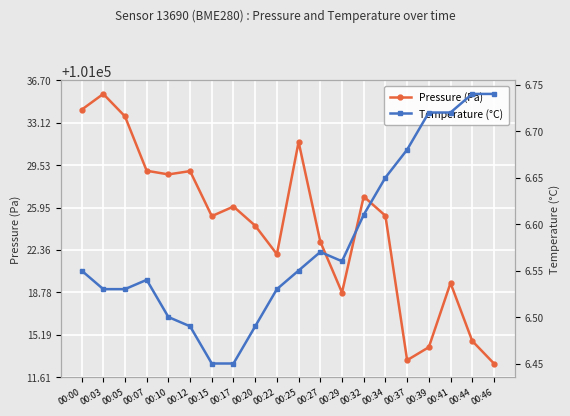

What is the minimum value shown in the chart?

6.5